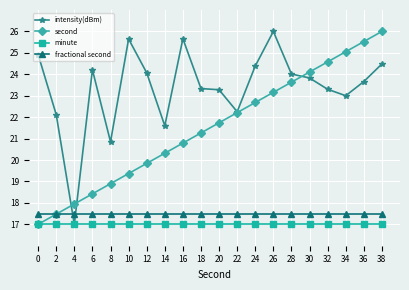

Is it true that second equals 13.7 at 20?

False